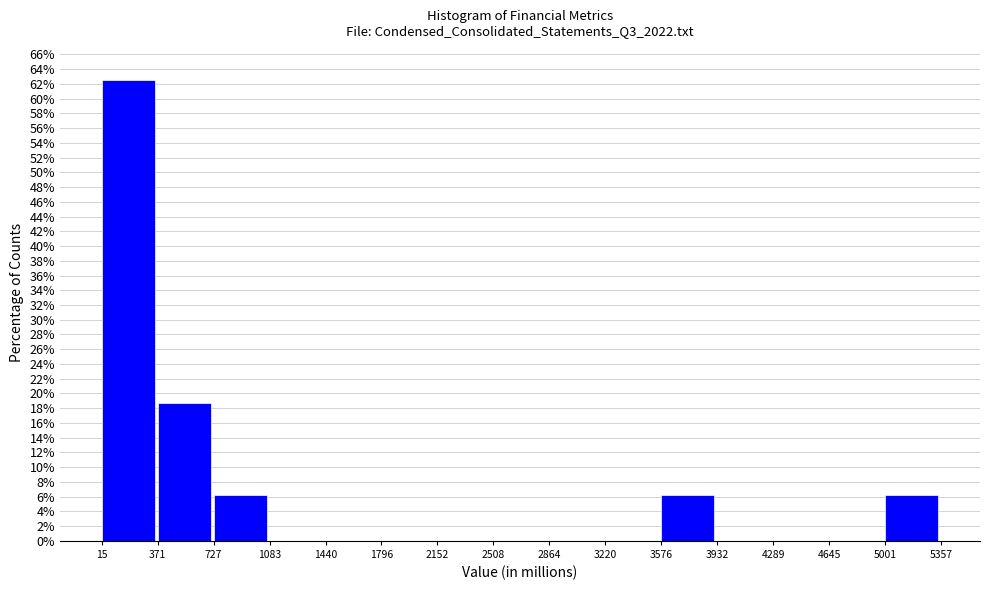

How tall is the bar that spans 371 to 727 on the x-axis? The values are not printed on the chart, so give them approximately, as read against the axis.

18.8